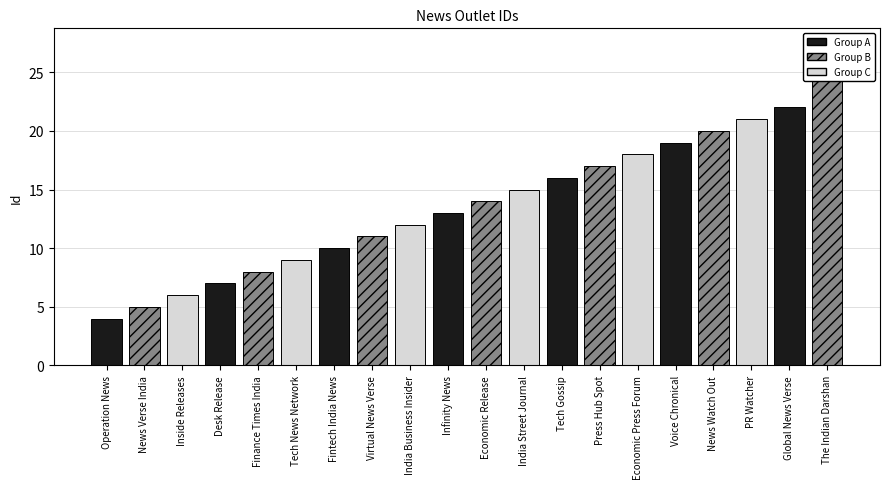

Rank the categories by value from lowest to highest.

Operation News, News Verse India, Inside Releases, Desk Release, Finance Times India, Tech News Network, Fintech India News, Virtual News Verse, India Business Insider, Infinity News, Economic Release, India Street Journal, Tech Gossip, Press Hub Spot, Economic Press Forum, Voice Chronical, News Watch Out, PR Watcher, Global News Verse, The Indian Darshan